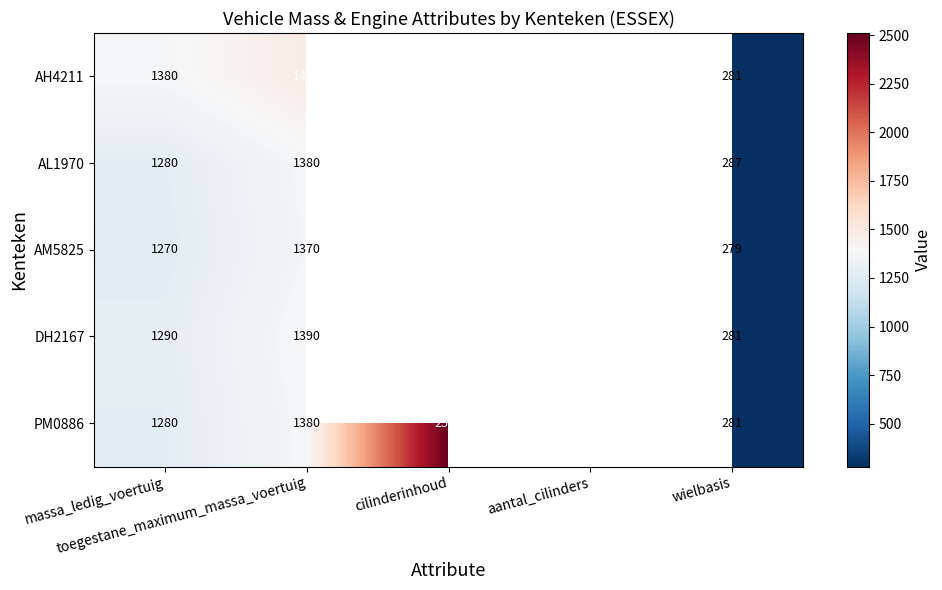

At toegestane_maximum_massa_voertuig, list the series in order from smallest to largest.

AM5825, AL1970, PM0886, DH2167, AH4211